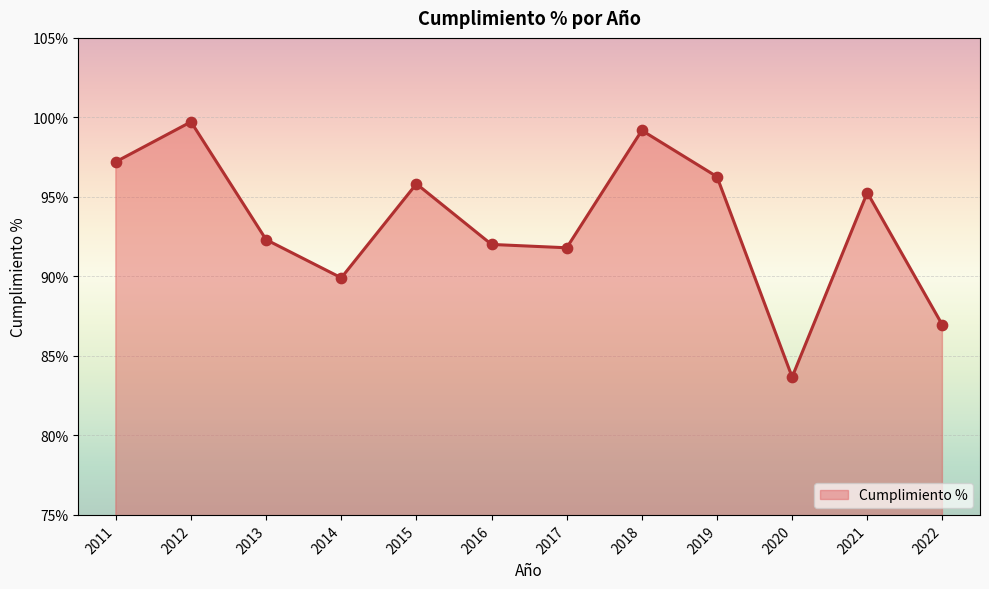

What is the change in value from 2017 to 2021?

+3.5